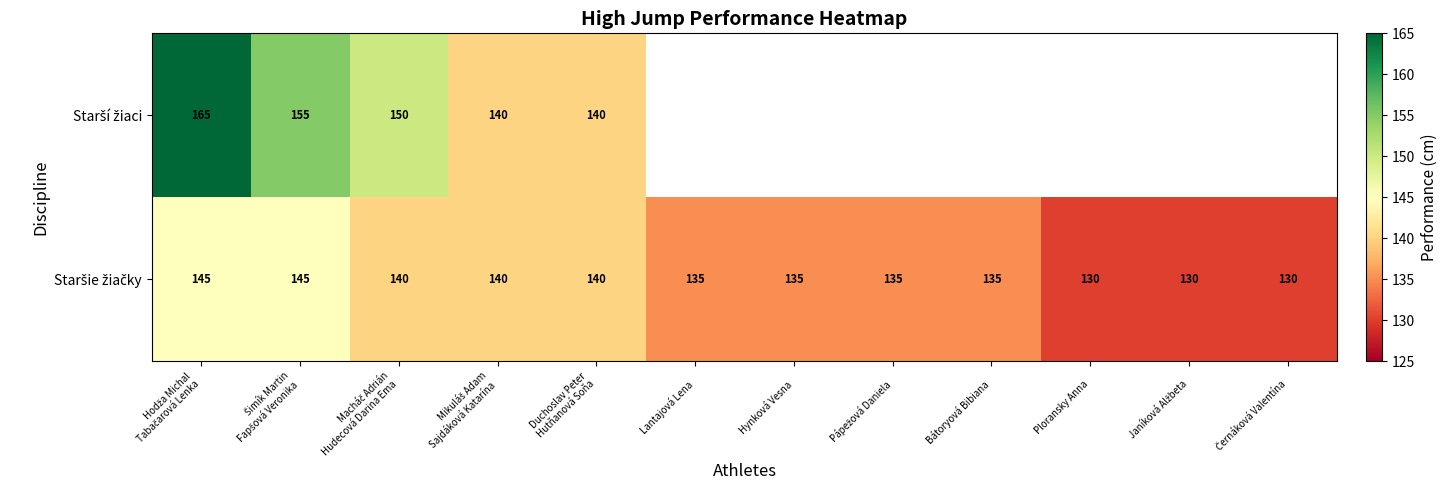

What is the smallest value displayed?

130.0